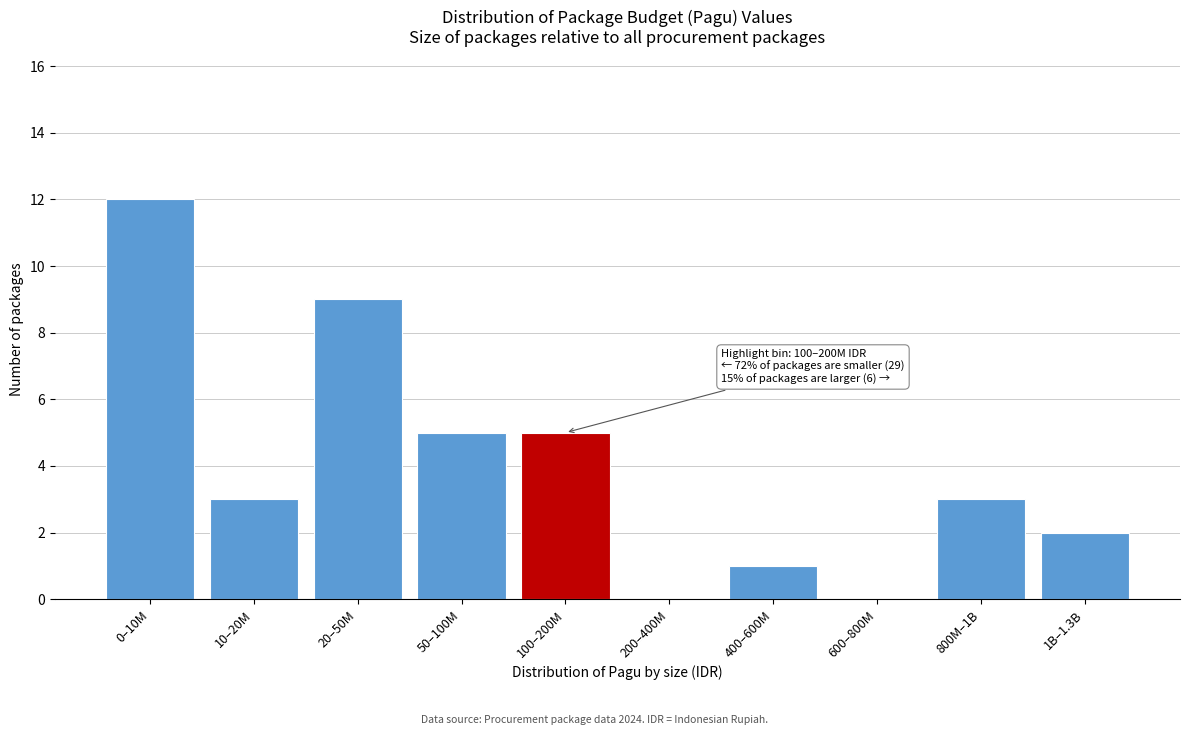

Reading right to left, what are all the values shown in this chart?

1B–1.3B=2	800M–1B=3	600–800M=0	400–600M=1	200–400M=0	100–200M=5	50–100M=5	20–50M=9	10–20M=3	0–10M=12